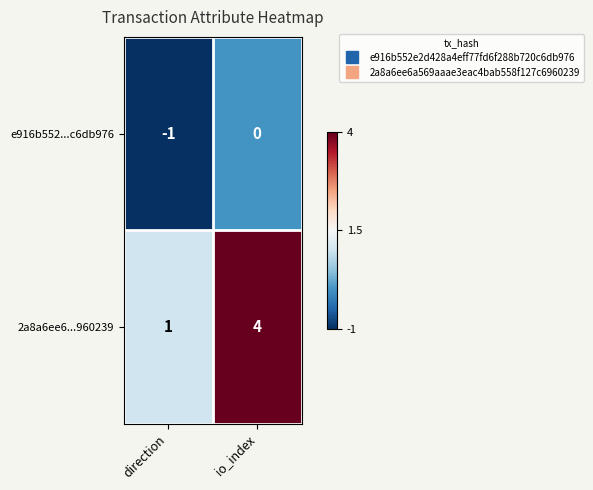

List the series in order of their overall mean, lowest first.

e916b552...c6db976, 2a8a6ee6...960239